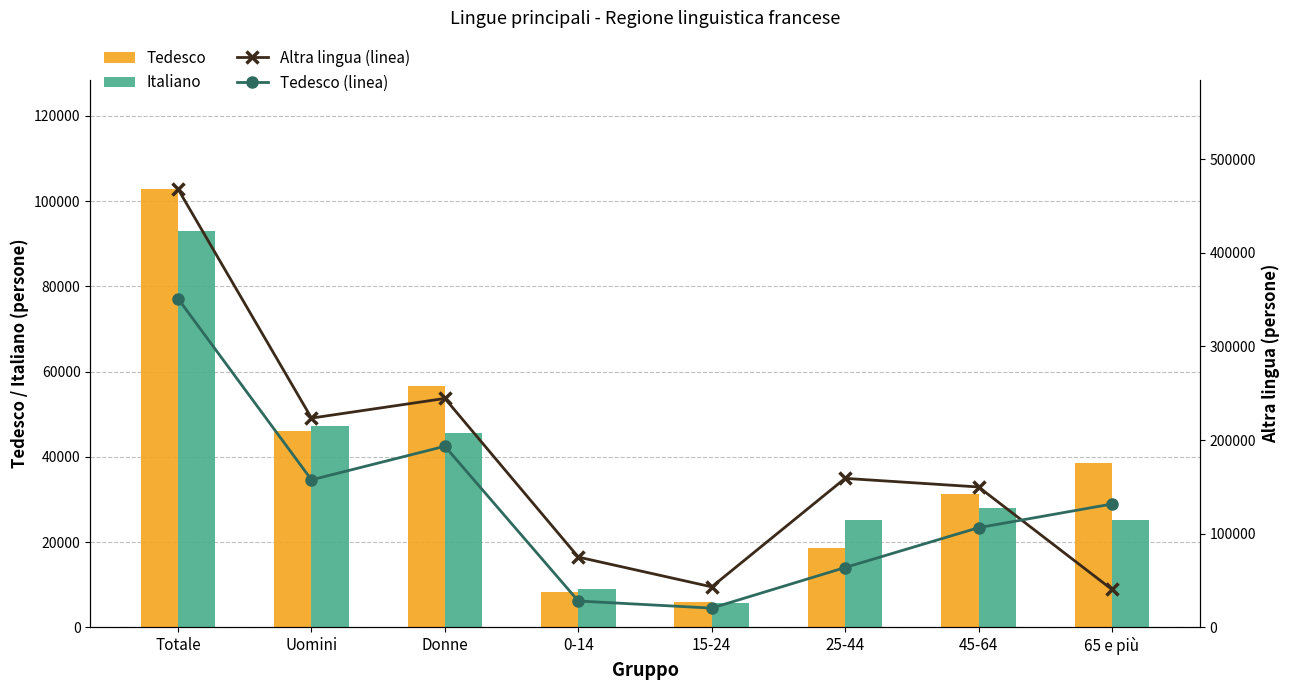

Which series has the largest range (max minus min)?

Altra lingua (linea)